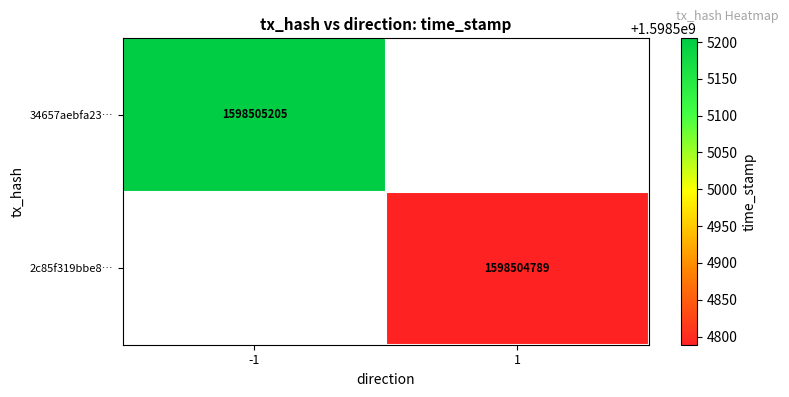

True or false: 2c85f319bbe8e5fdd85a44c0a198cb4c6eab52f has a value of 0 at 0.

False